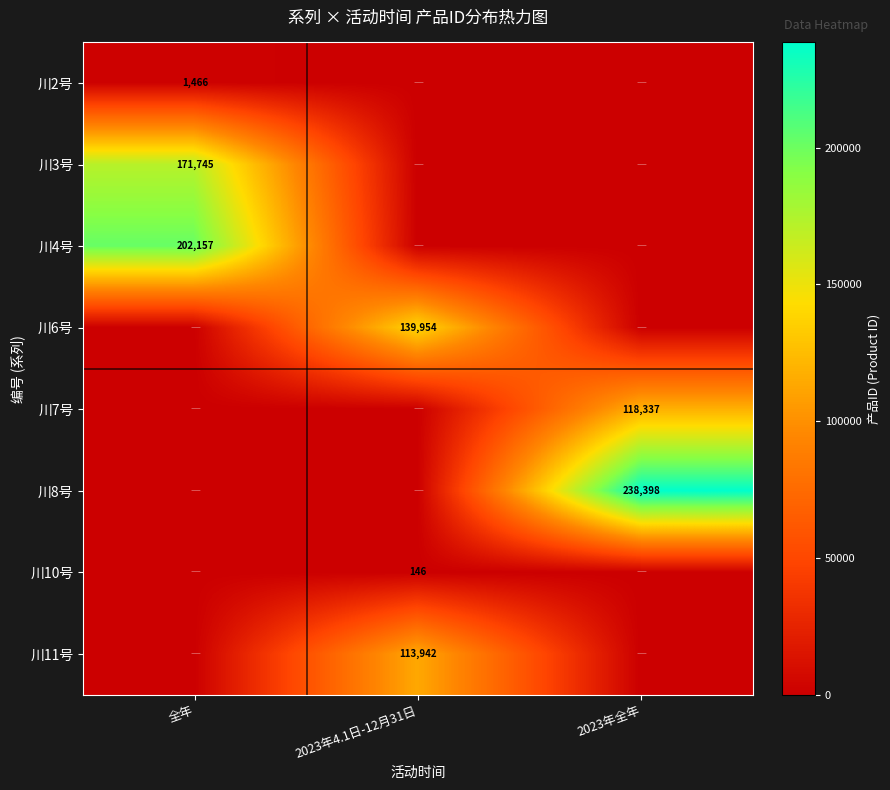

The 川6号 series shows 235717 at 2023年4.1日-12月31日. True or false?

False